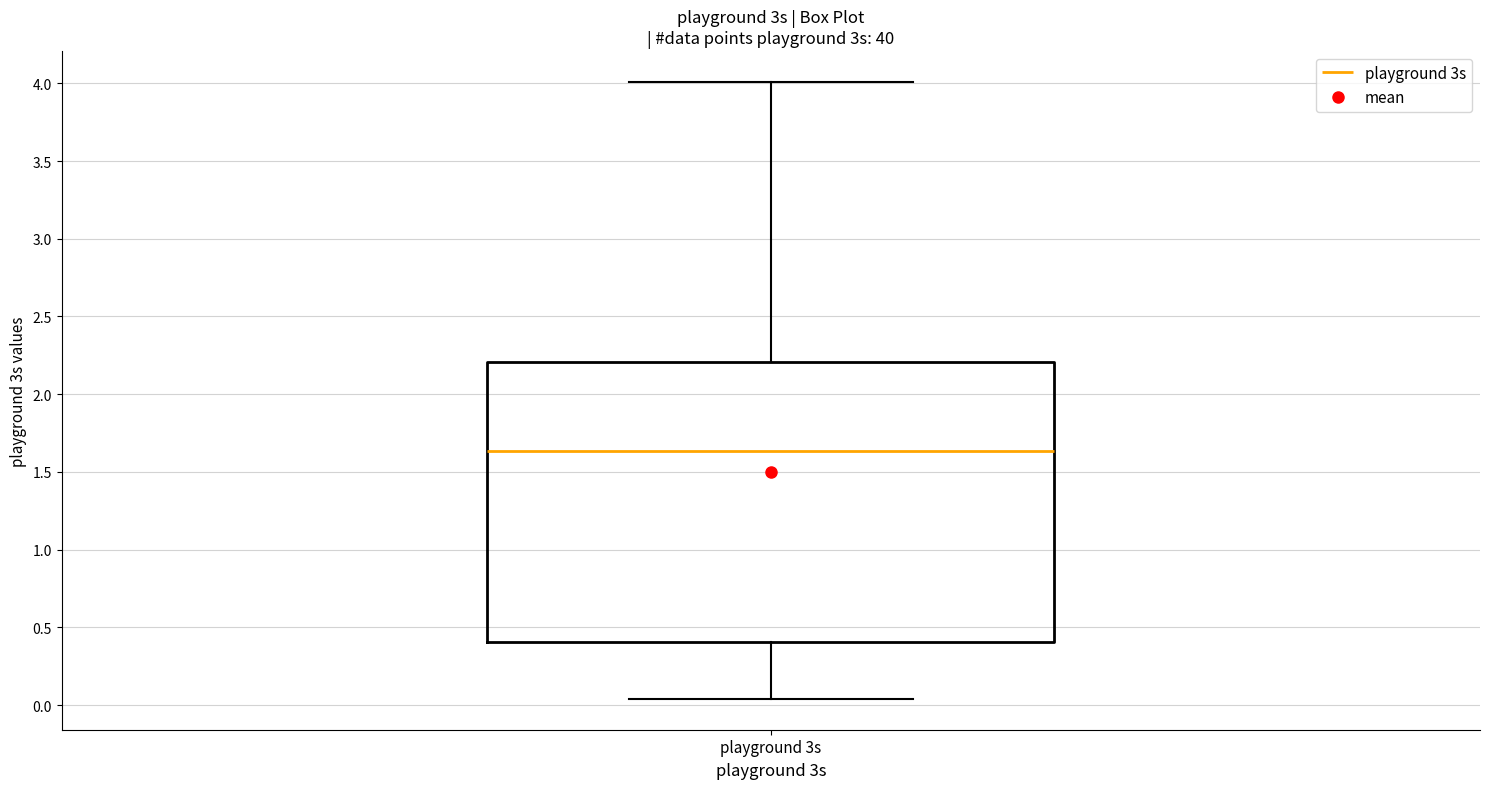

Transcribe this box plot: give where the median line is, the range the box spans, and where the two whiskers end, as read against the y-axis. The values are not printed on the chart, so give them approximately, as read against the axis.

median 1.65, box 0.40 to 2.20, whiskers 0.05 to 4.00